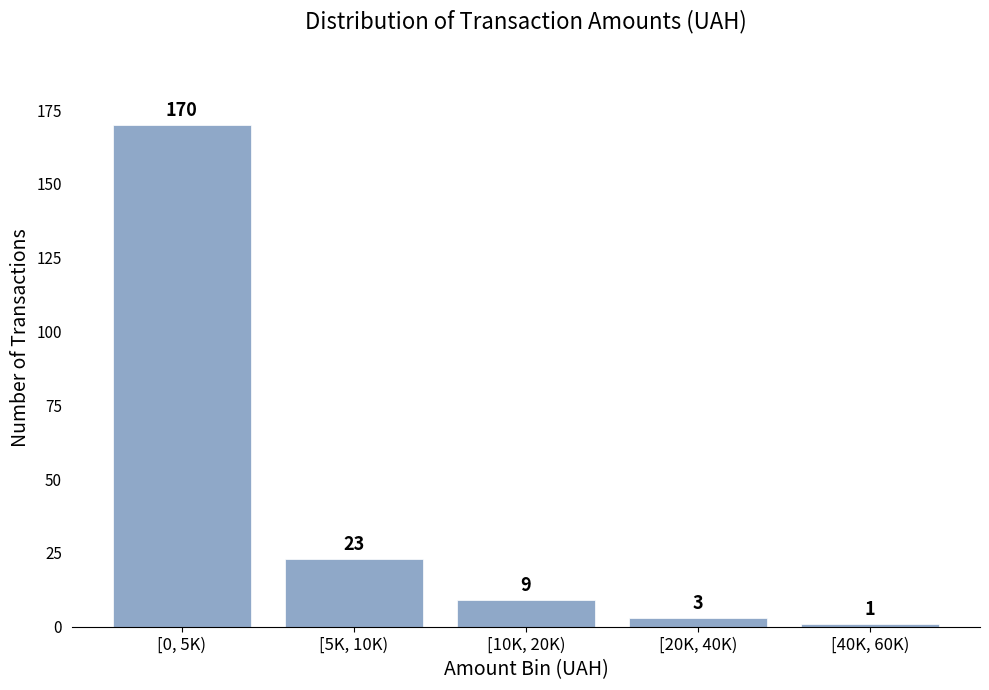

Reading left to right, list all the values displayed in this chart.

170	23	9	3	1